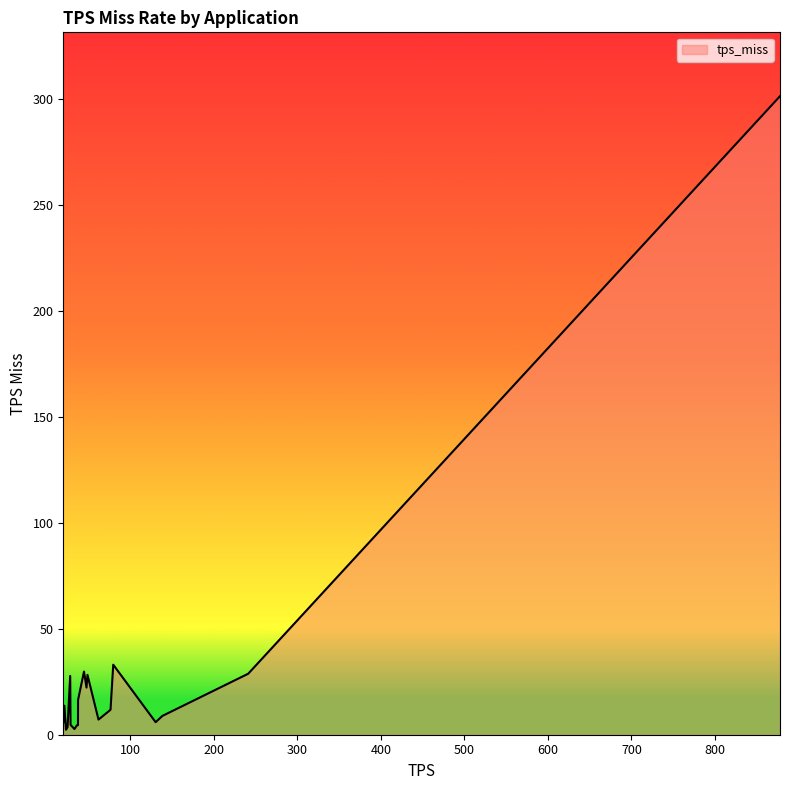

What is the maximum value shown in the chart?

301.3